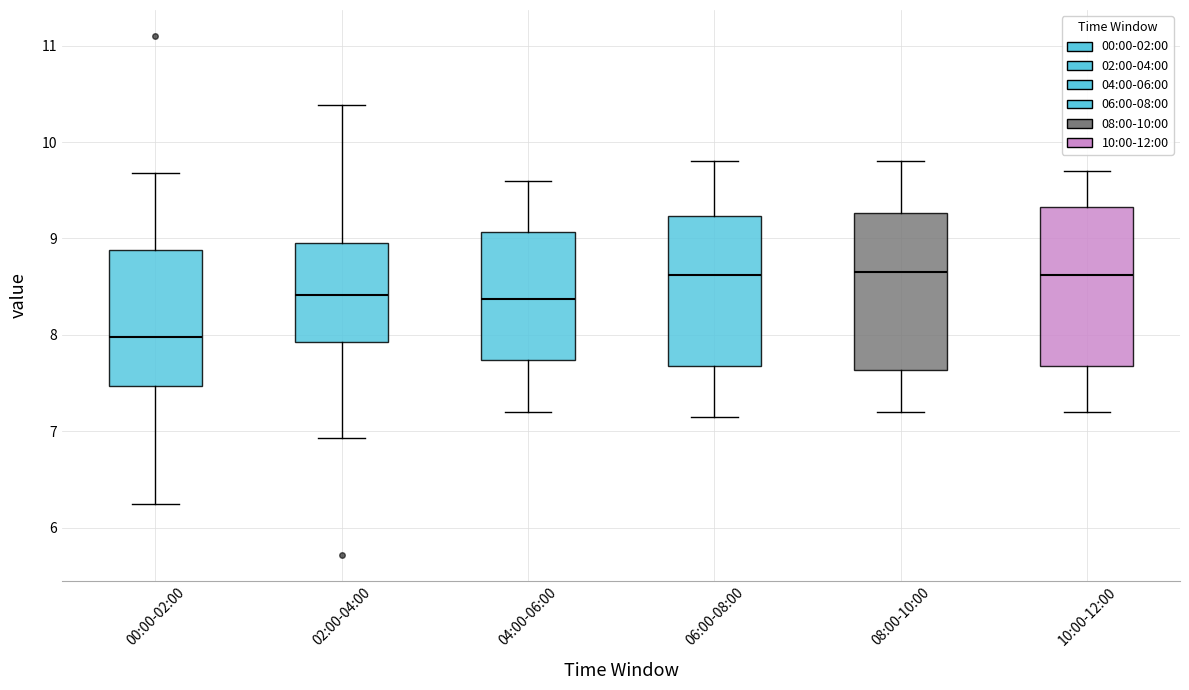

Which box has the lowest median line?

00:00-02:00